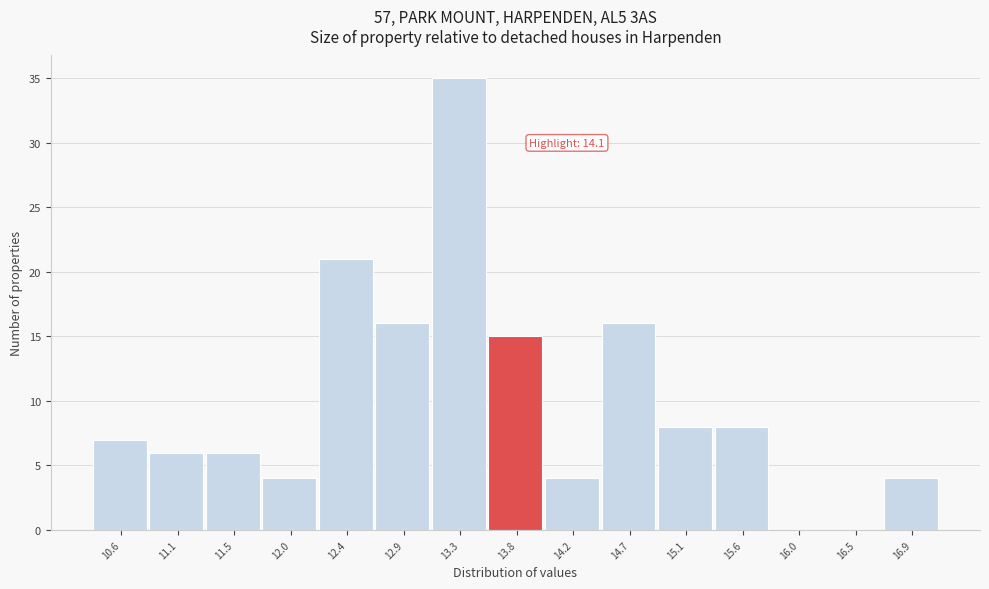

Reading left to right, list all the values displayed in this chart.

10.6=7	11.1=6	11.5=6	12.0=4	12.4=21	12.9=16	13.3=35	13.8=15	14.2=4	14.7=16	15.1=8	15.6=8	16.0=0	16.5=0	16.9=4